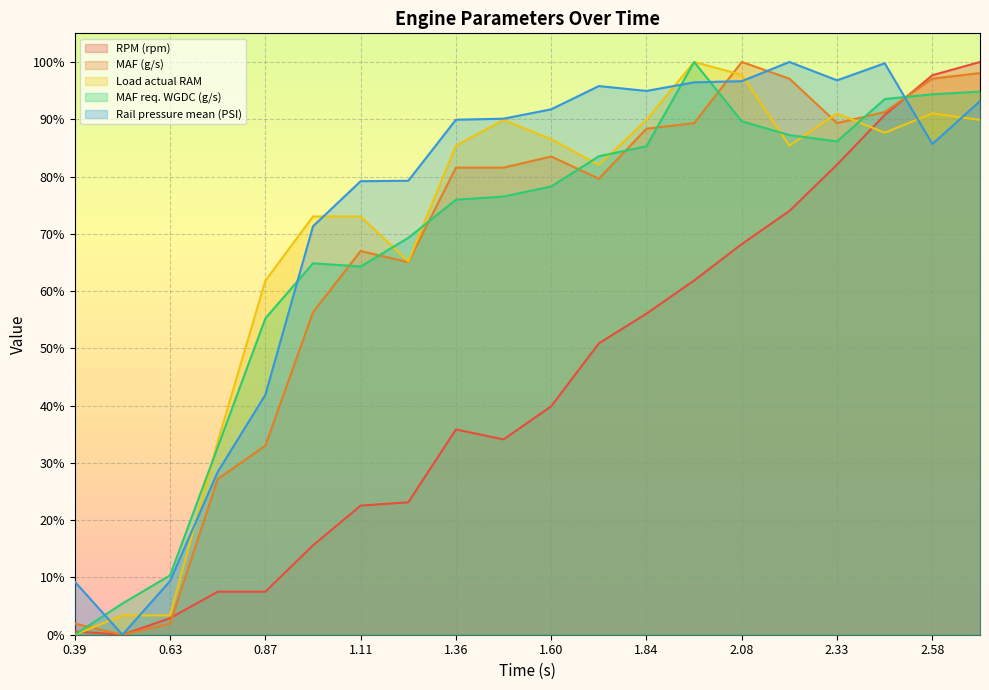

Is it true that Load actual RAM equals 0.2 at 2.206?

False